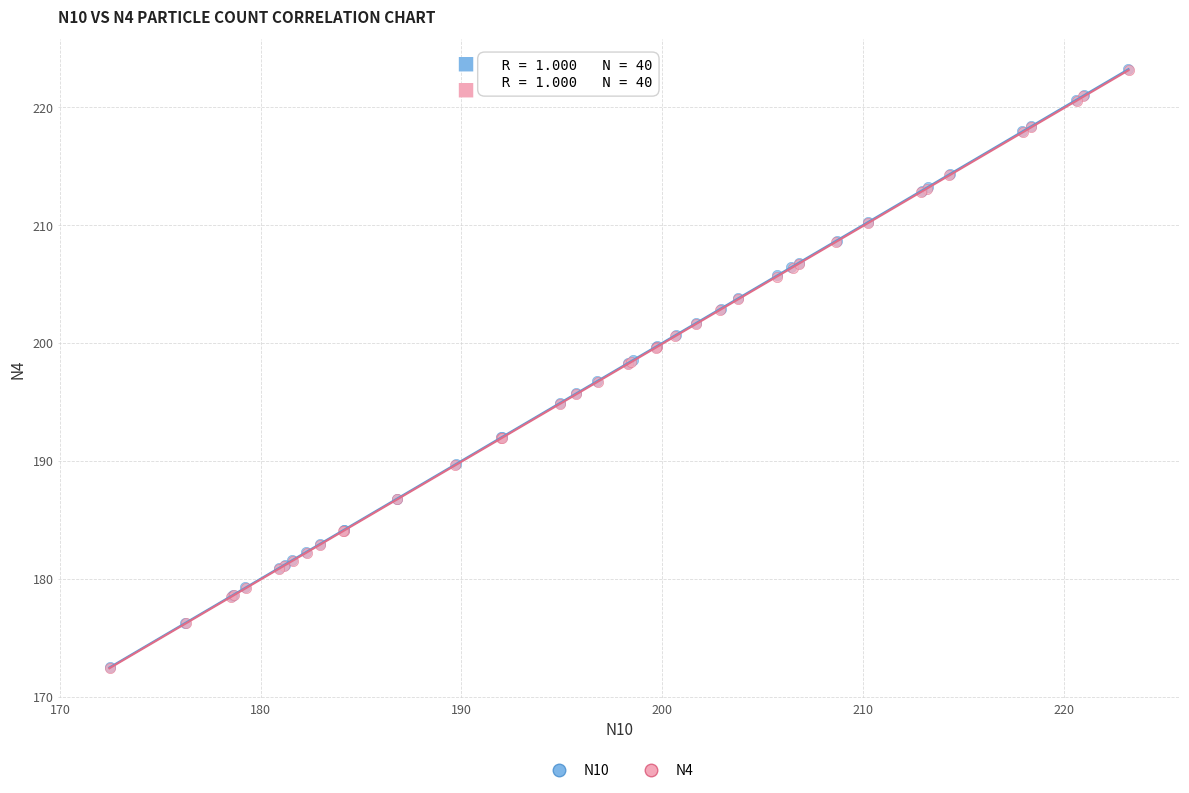

Which series has the widest spread of Y values?

N10